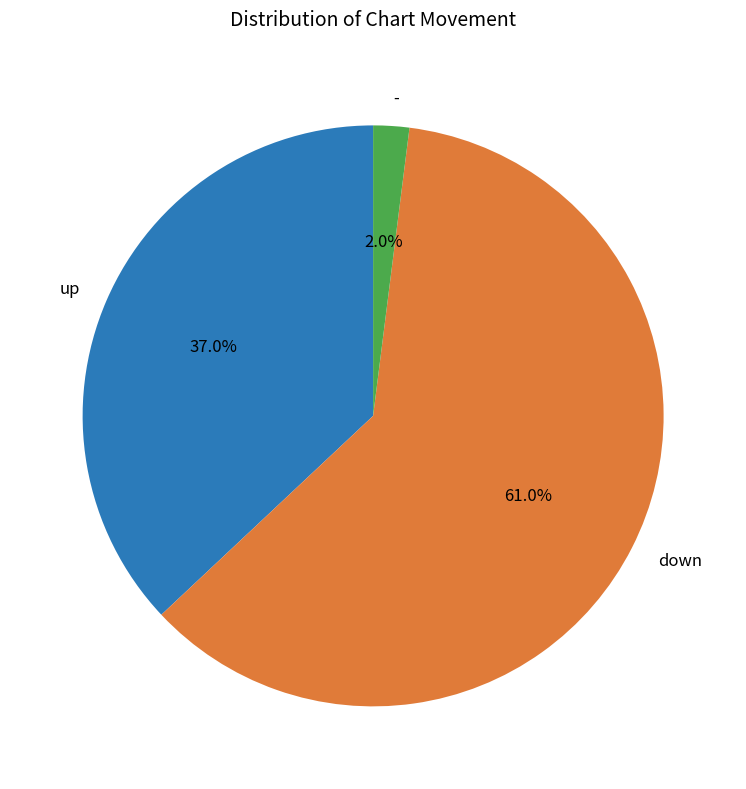

To the nearest percent, what is the combined percentage of down and up?

98%